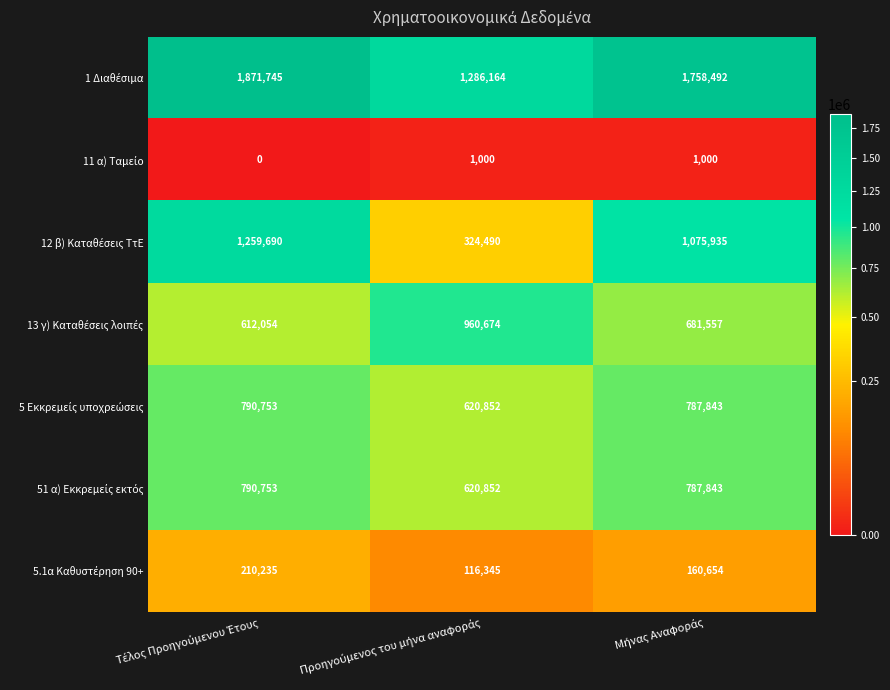

How many series are shown in this chart?

7